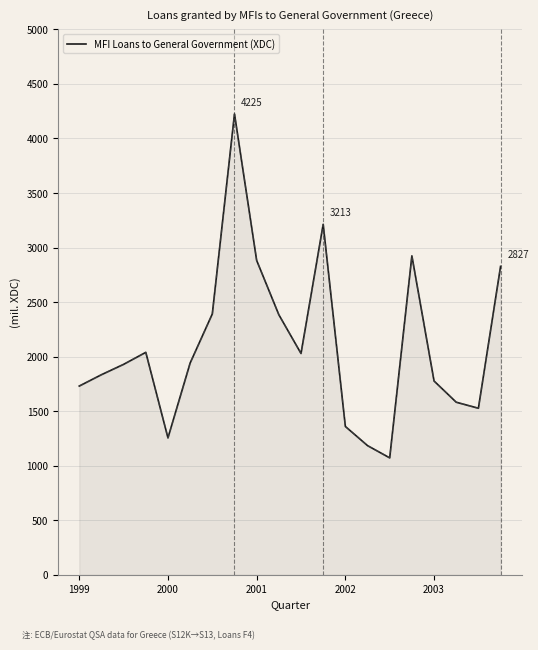

What is the smallest value displayed?

1071.5